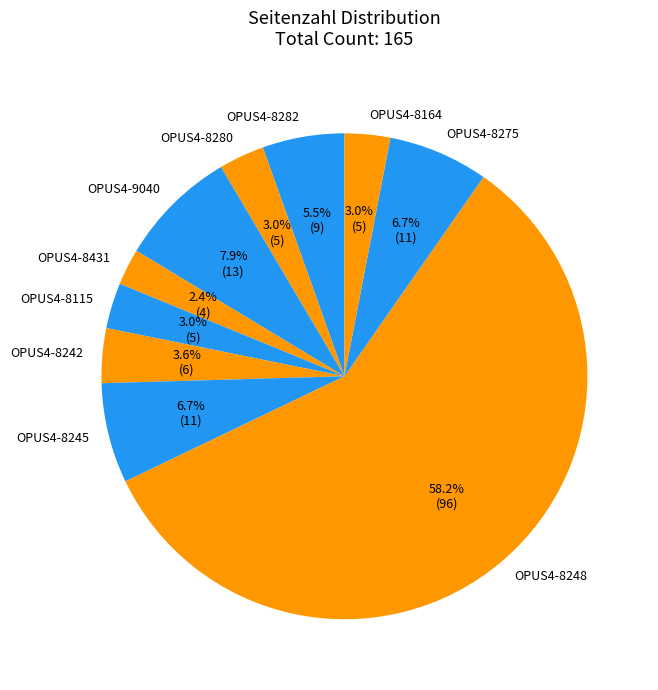

True or false: OPUS4-8245 accounts for 18% of the total.

False